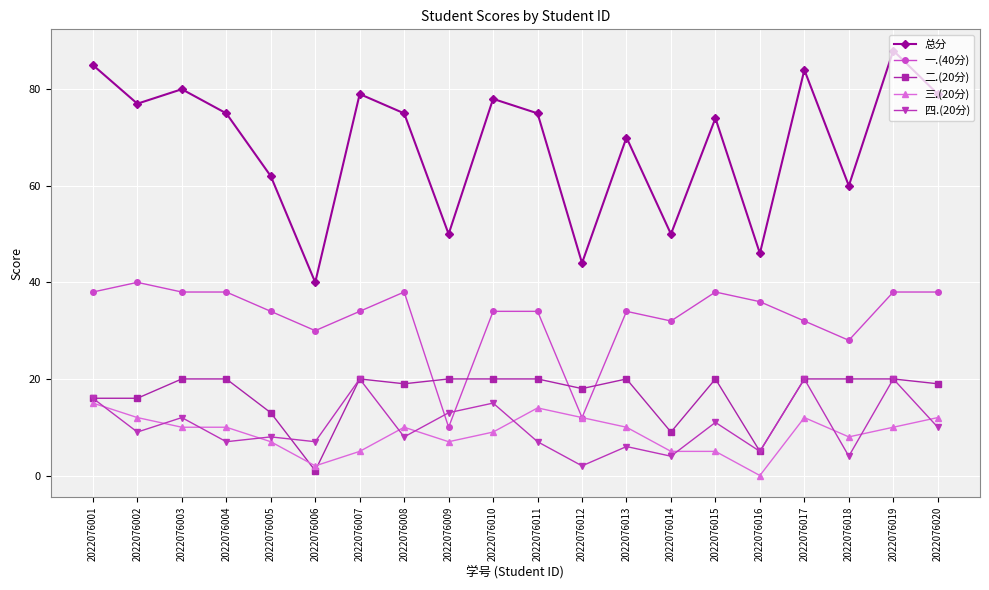

What is the spread (max minus min) of values at 2022076010?

69